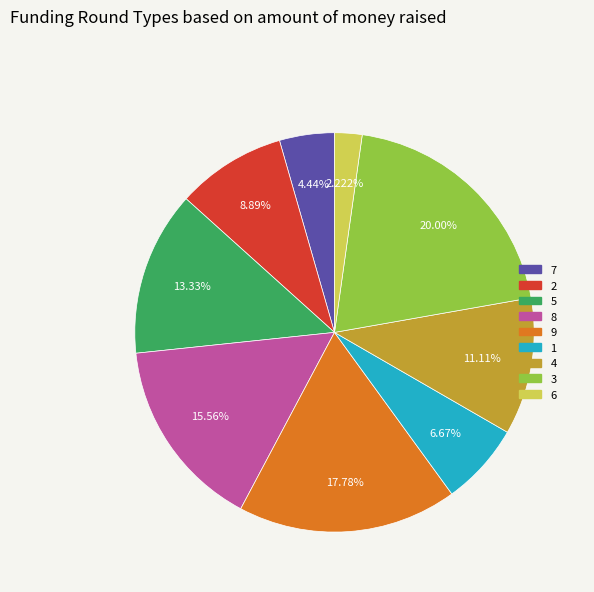

To the nearest percent, what is the average slice percentage?

11%